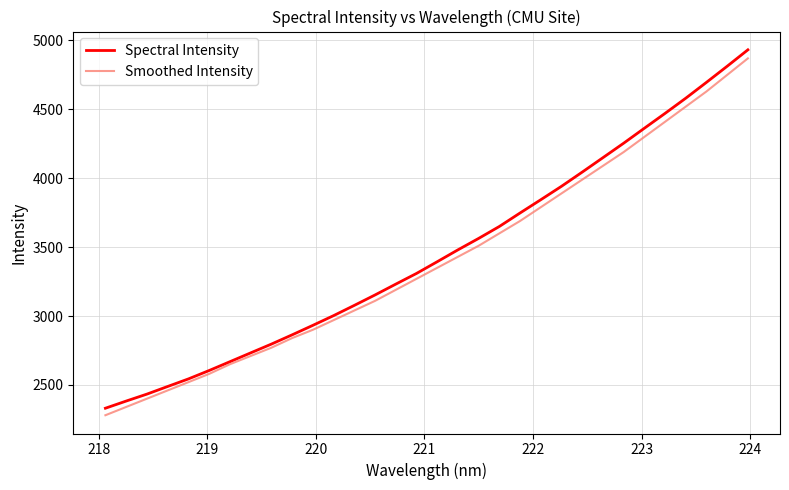

What is the highest value of the Spectral Intensity series?

4932.1